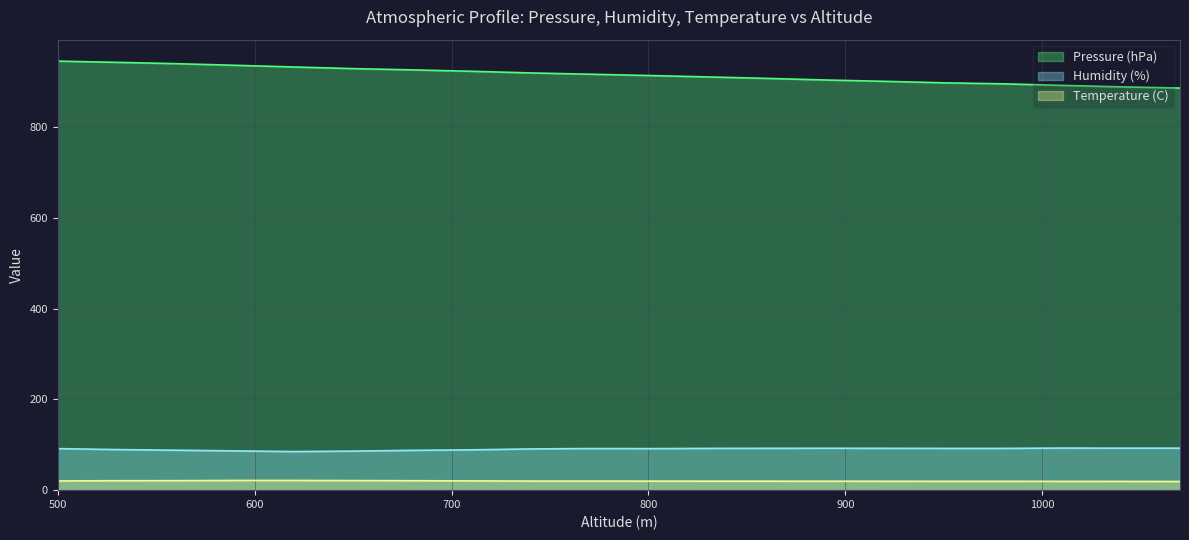

True or false: Pressure (hPa) and Humidity (%) intersect in this chart.

False